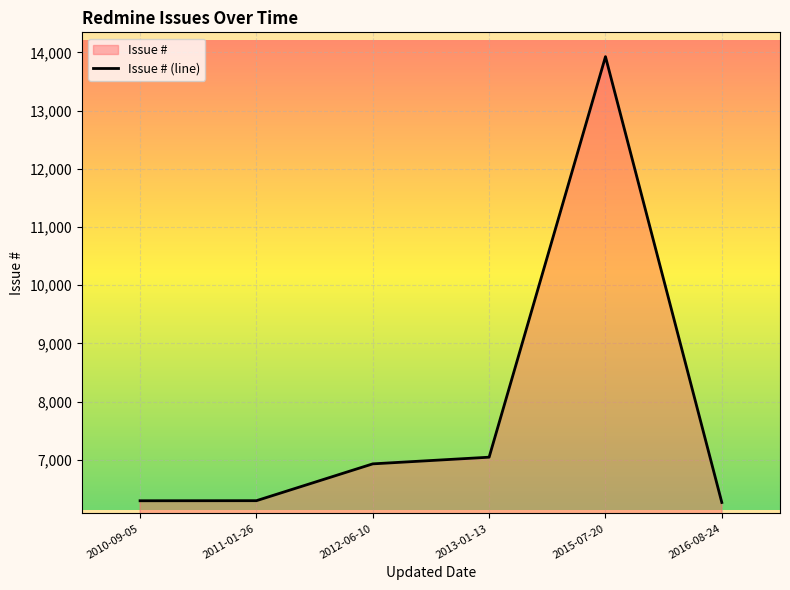

What is the label of the 4th point from the left?

2013-01-13